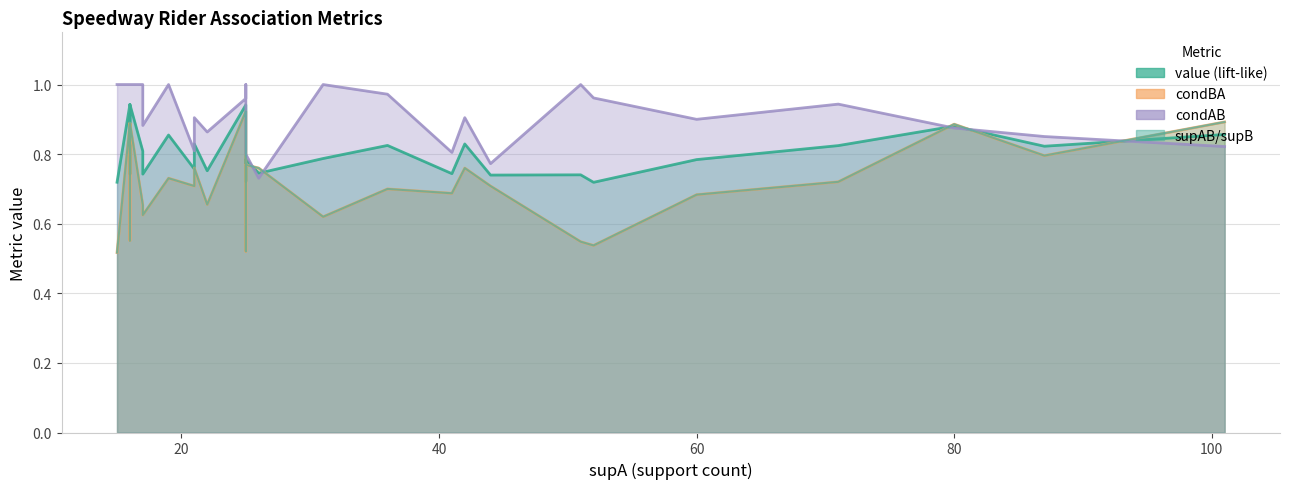

What is the minimum value for condAB?

0.7